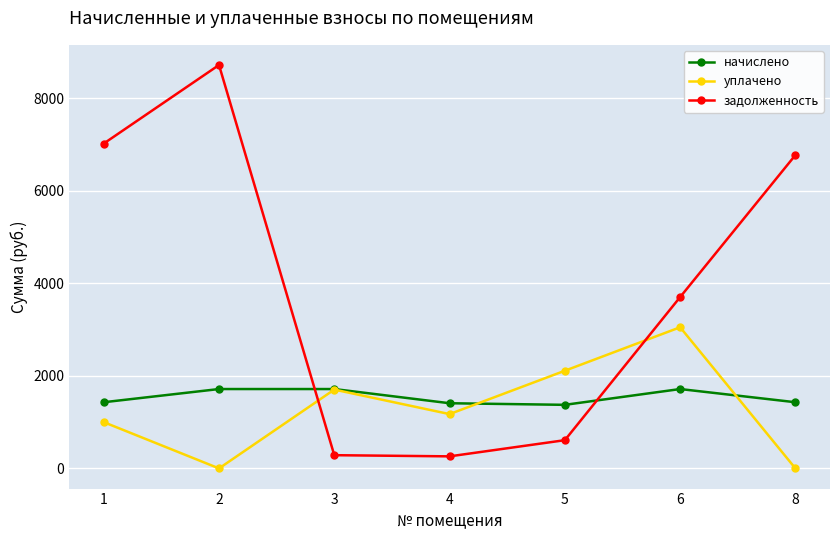

The value of задолженность at 5 is 256.3. True or false?

False